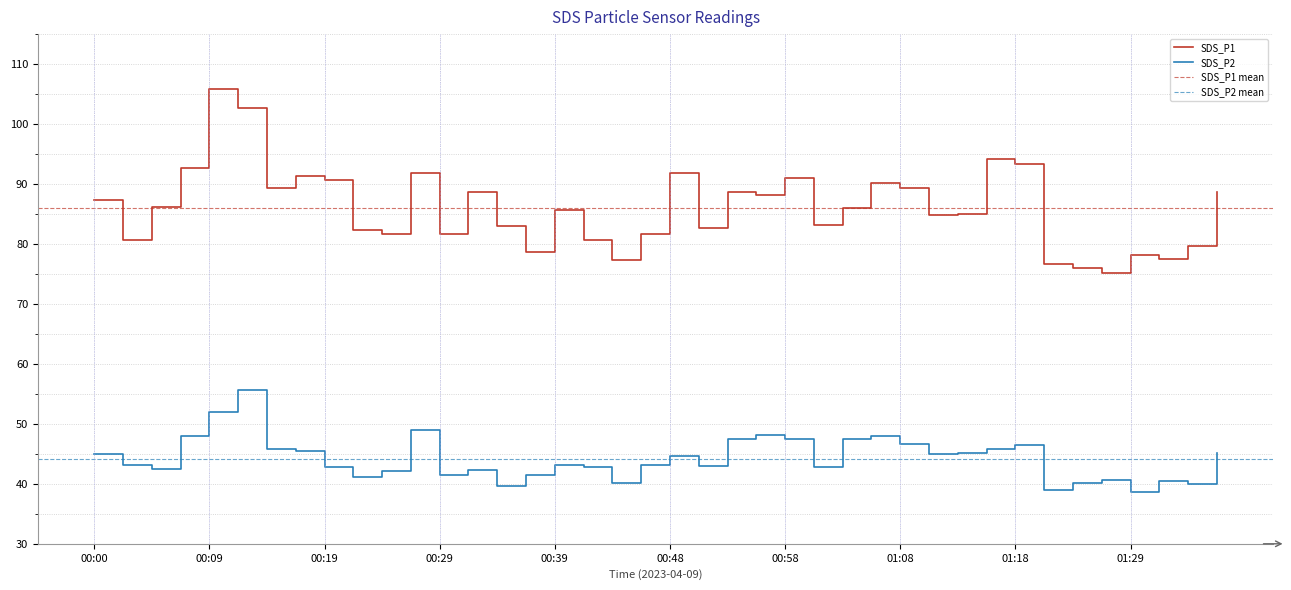

True or false: SDS_P2 and SDS_P1 cross at least once.

False